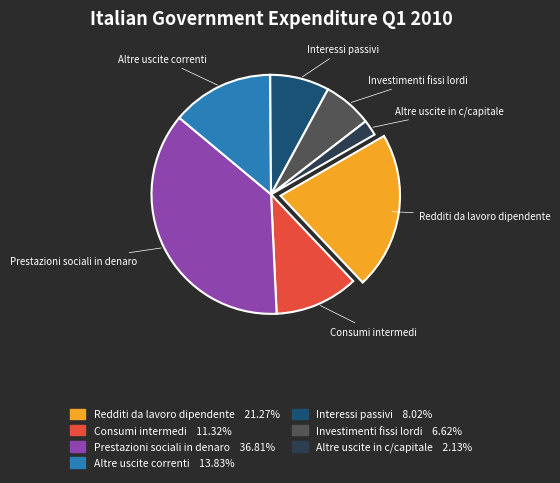

True or false: Consumi intermedi accounts for 17% of the total.

False